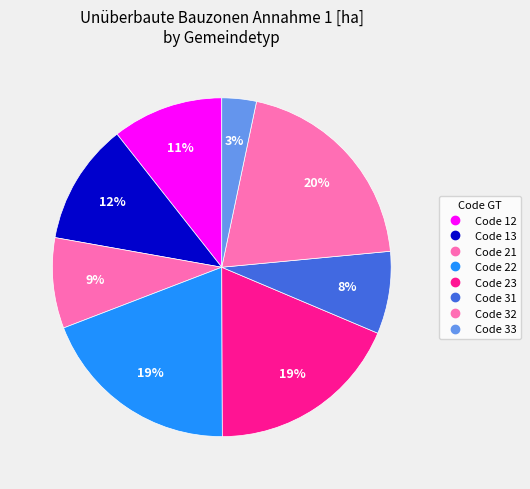

How many slices are in this pie chart?

8